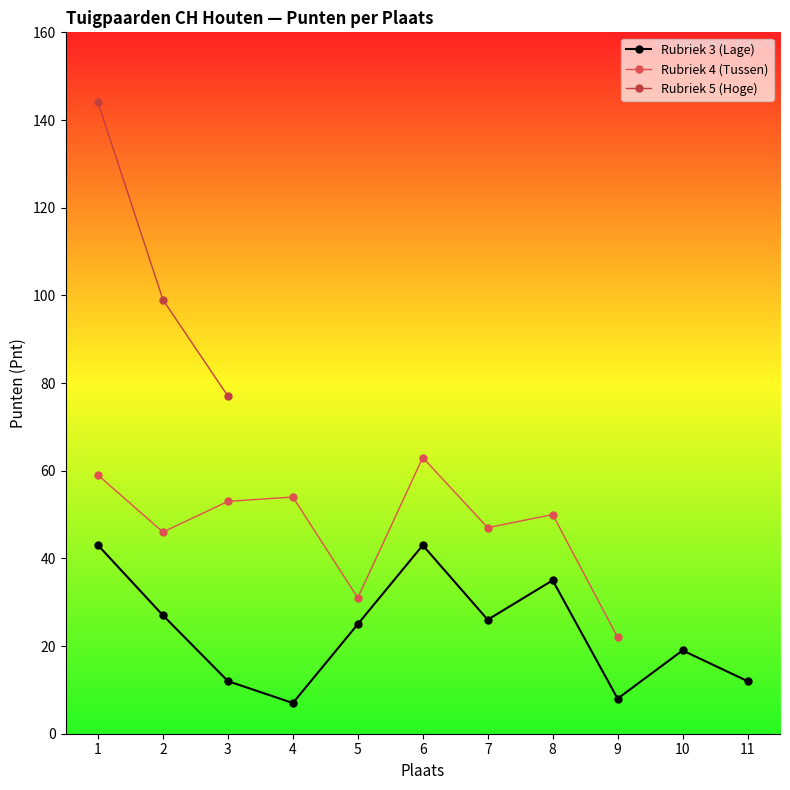

Where is the first local maximum for Rubriek 3 (Lage)?

6